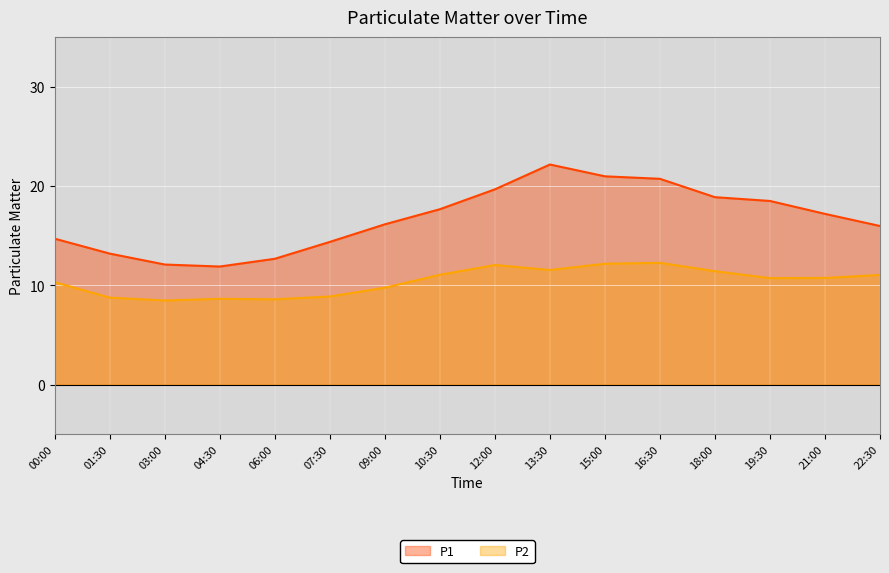

List the series in order of their peak value, lowest first.

P2, P1